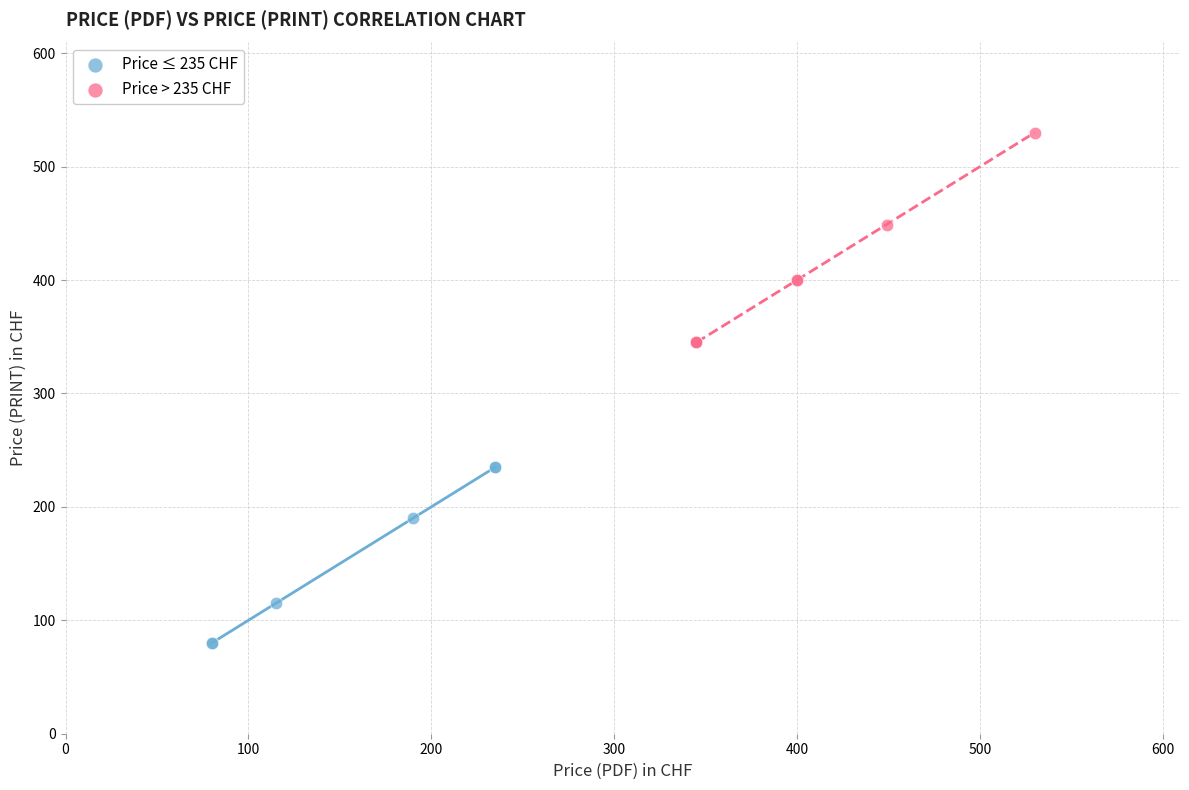

What are all the series names shown in the legend?

Price ≤ 235 CHF, Price > 235 CHF